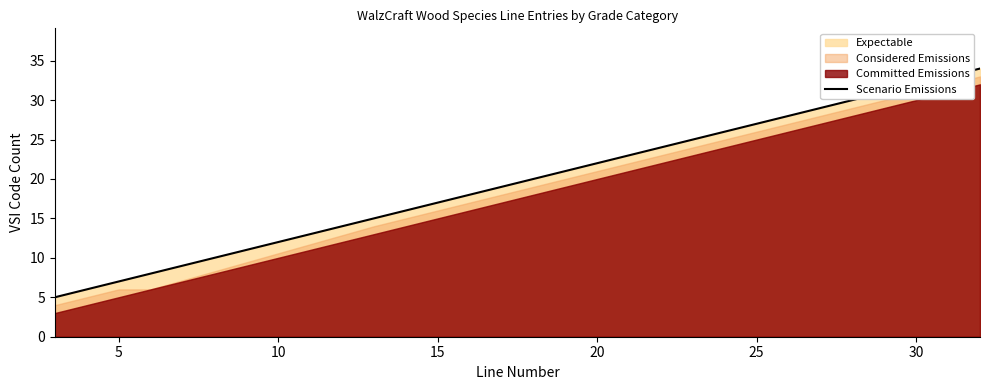

What is the average value?

20